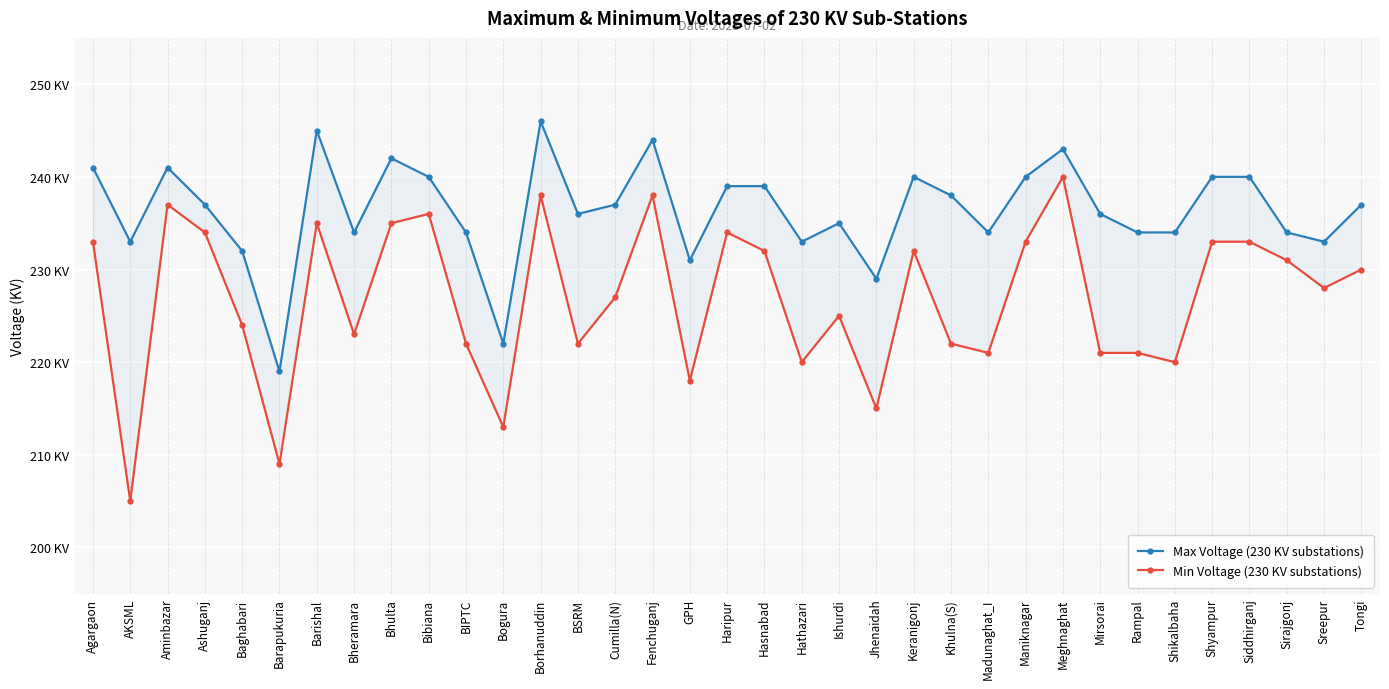

Reading left to right, transcribe all the data shown in this chart.

Max Voltage (230 KV substations): 241	233	241	237	232	219	245	234	242	240	234	222	246	236	237	244	231	239	239	233	235	229	240	238	234	240	243	236	234	234	240	240	234	233	237
Min Voltage (230 KV substations): 233	205	237	234	224	209	235	223	235	236	222	213	238	222	227	238	218	234	232	220	225	215	232	222	221	233	240	221	221	220	233	233	231	228	230